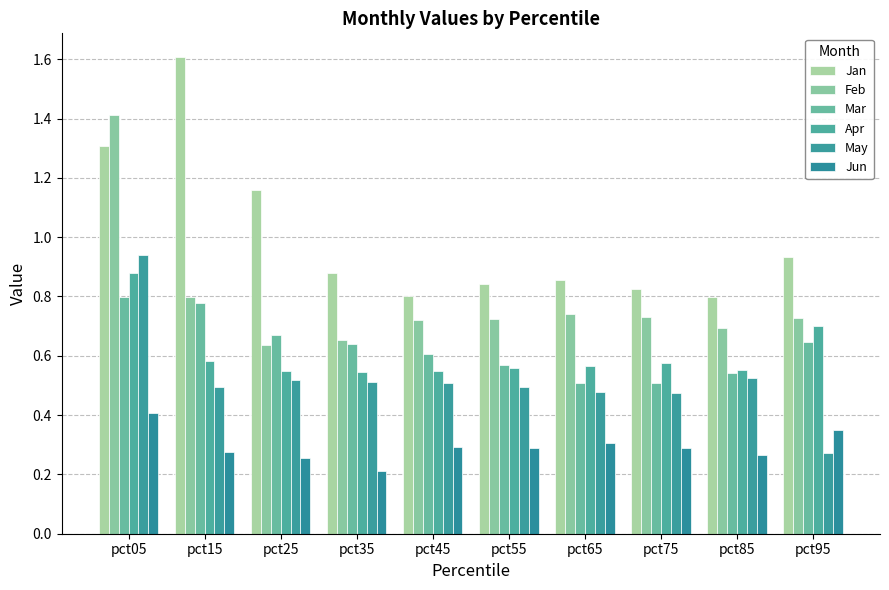

Reading left to right, list all the values displayed in this chart.

Jan: 1.3	1.6	1.2	0.9	0.8	0.8	0.9	0.8	0.8	0.9
Feb: 1.4	0.8	0.6	0.7	0.7	0.7	0.7	0.7	0.7	0.7
Mar: 0.8	0.8	0.7	0.6	0.6	0.6	0.5	0.5	0.5	0.6
Apr: 0.9	0.6	0.5	0.5	0.5	0.6	0.6	0.6	0.6	0.7
May: 0.9	0.5	0.5	0.5	0.5	0.5	0.5	0.5	0.5	0.3
Jun: 0.4	0.3	0.3	0.2	0.3	0.3	0.3	0.3	0.3	0.4